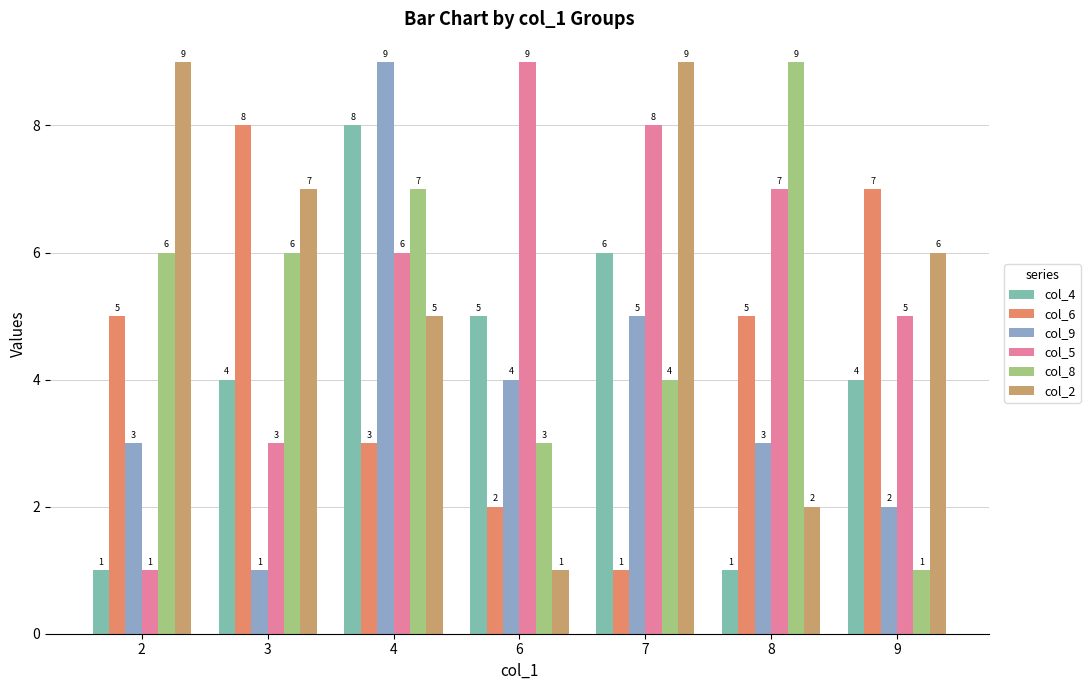

At which label is col_2 closest to 5?

4